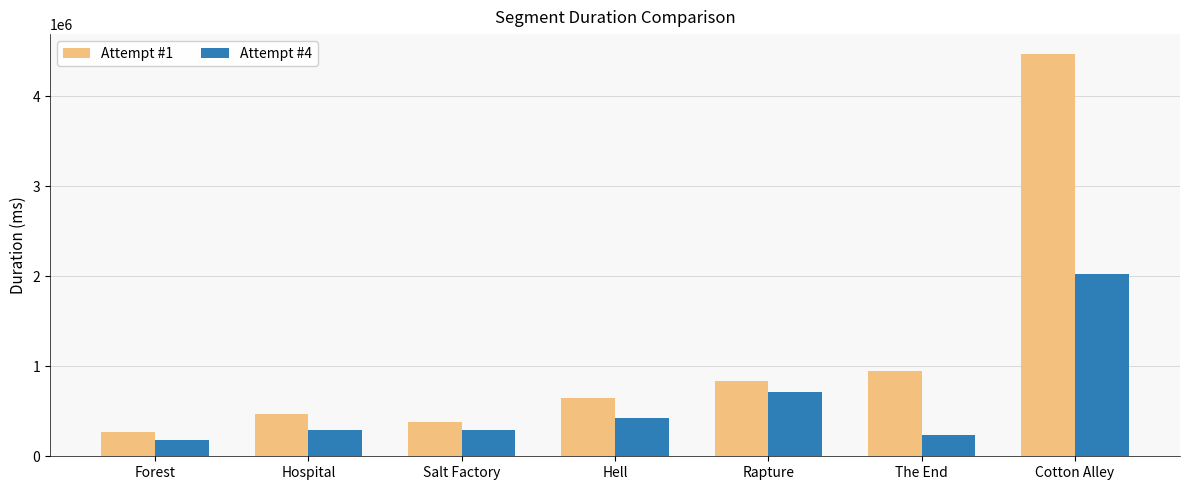

At Salt Factory, list the series in order from largest to smallest.

Attempt #1, Attempt #4